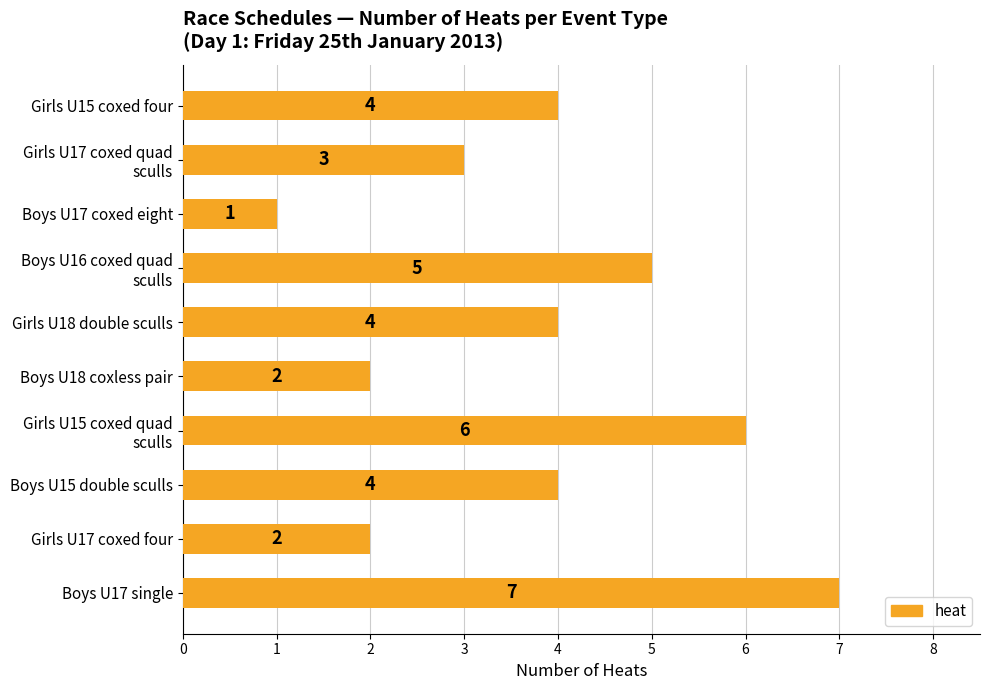

Is it true that the value at Girls U15 coxed four is 4?

True